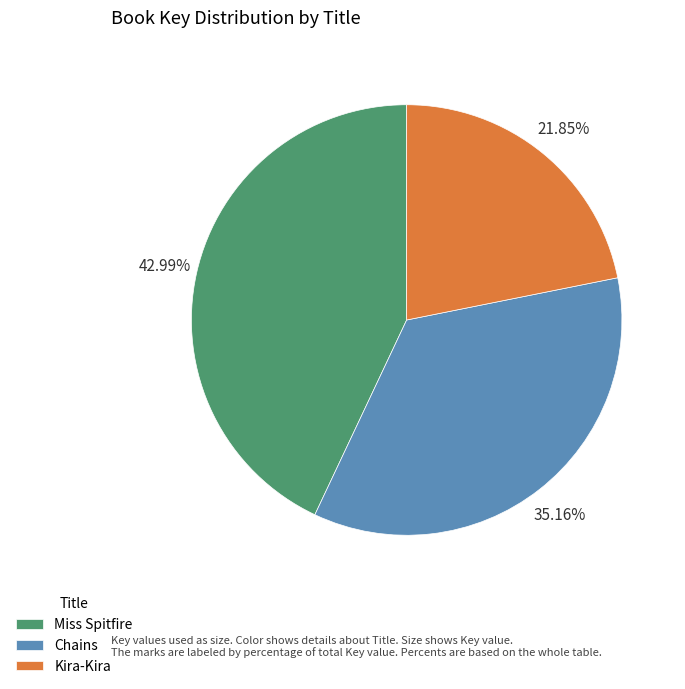

What is the smallest slice in the pie chart?

Kira-Kira